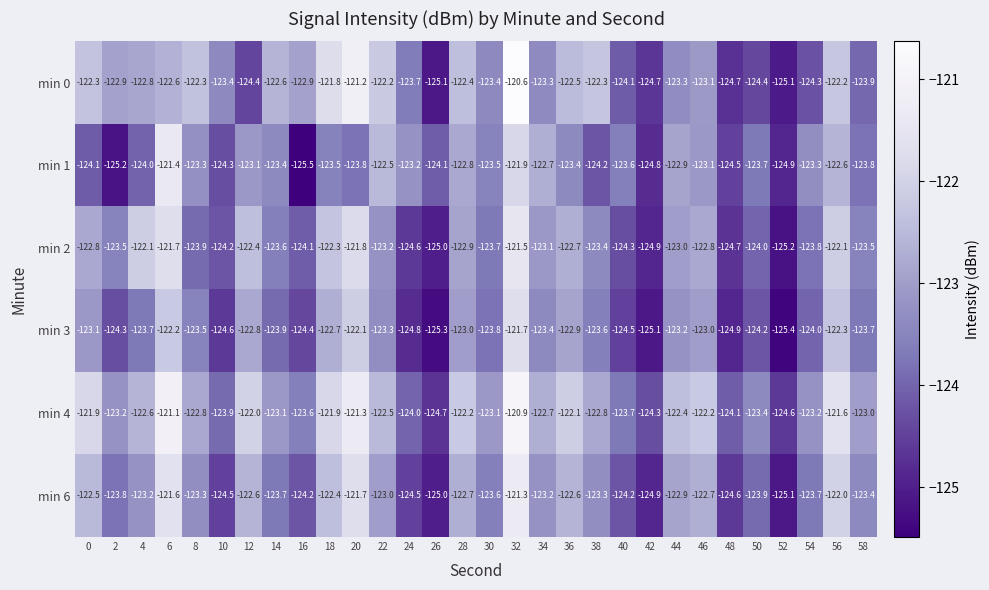

What is the total value across all series at 30?

-741.1